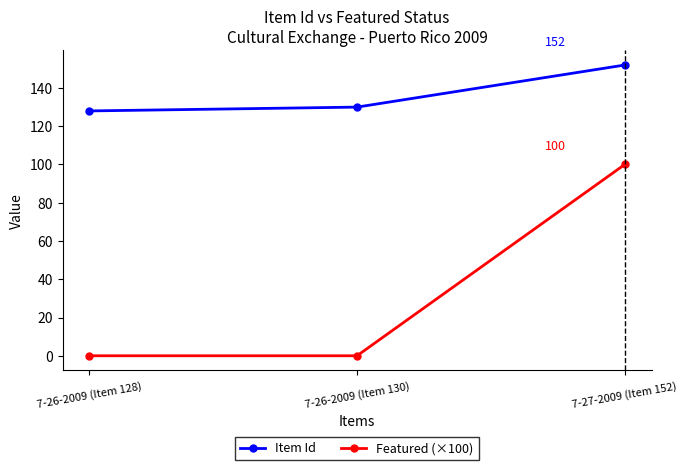

At which category is the sum across all series the highest?

7-27-2009 (Item 152)